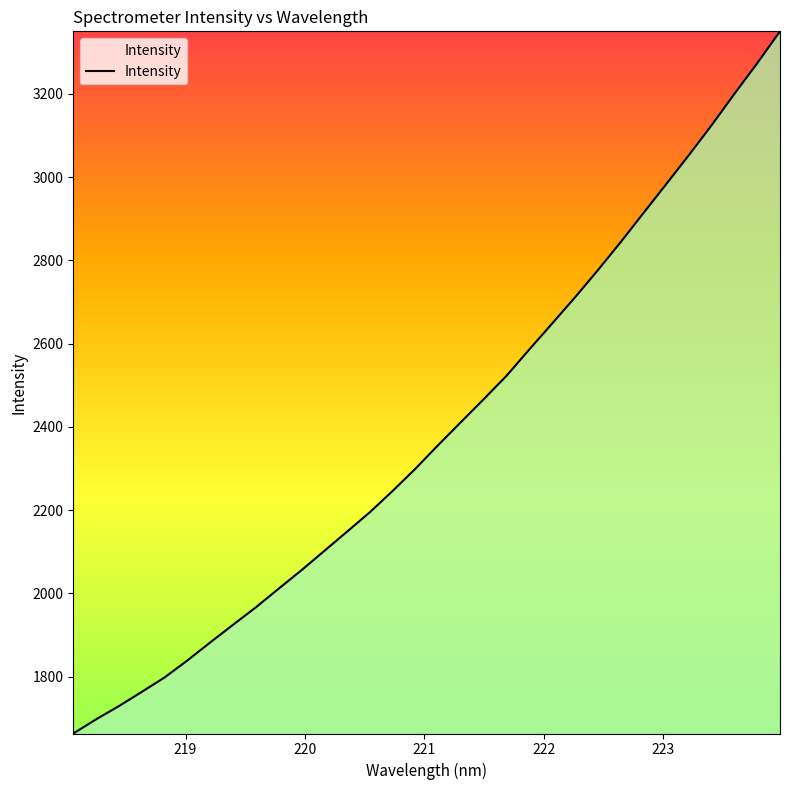

What is the difference between the maximum and minimum values?

1686.5